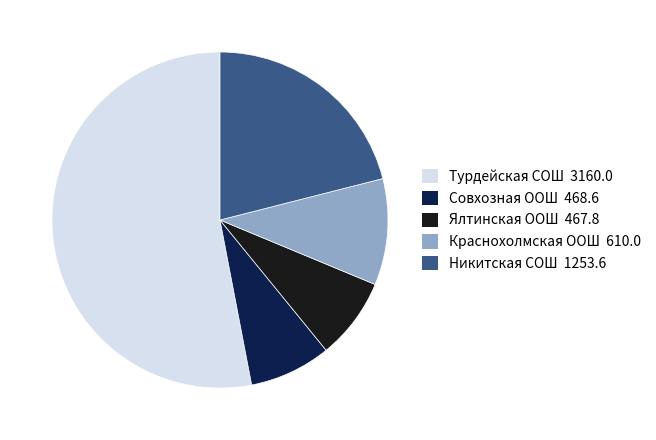

Which category has the biggest portion of the pie?

Турдейская СОШ